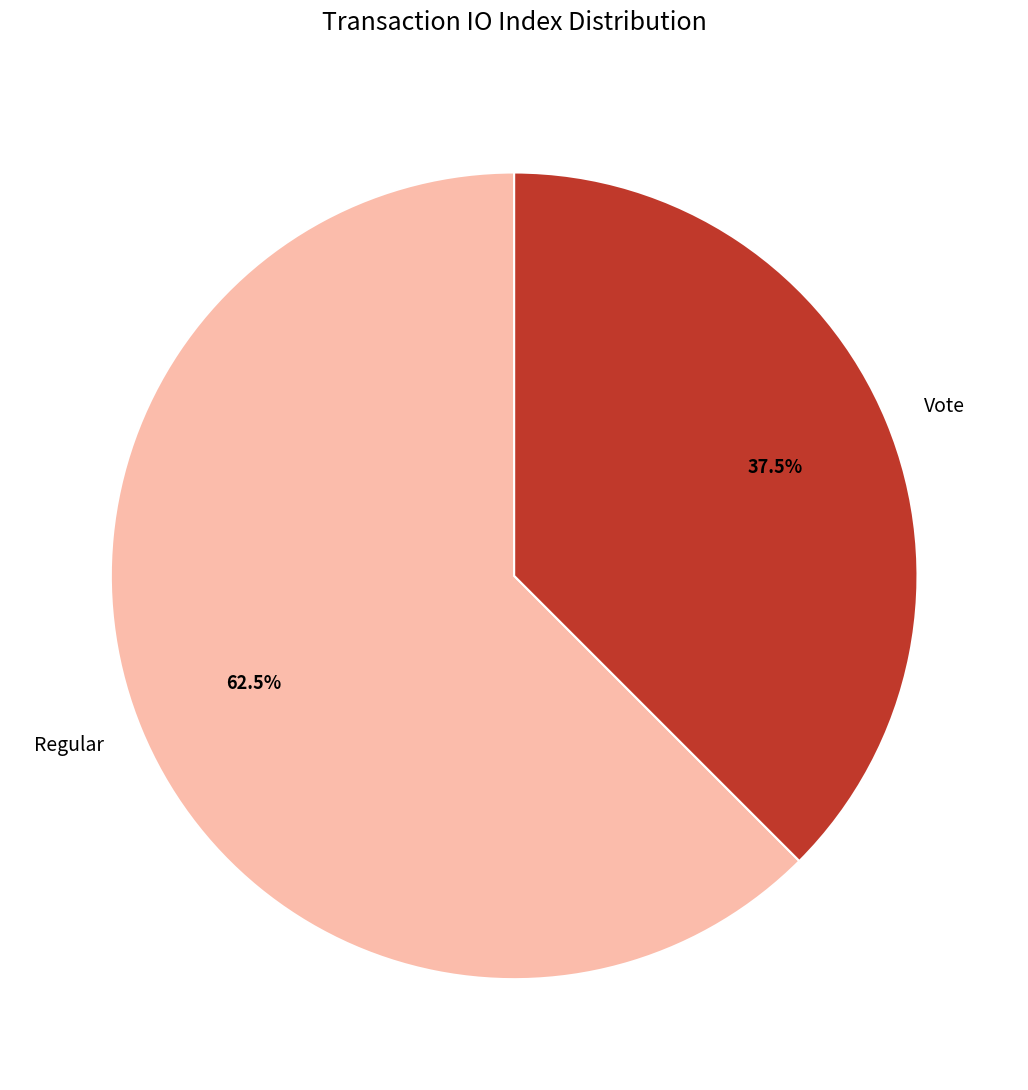

Rank the categories by value from highest to lowest.

Regular, Vote